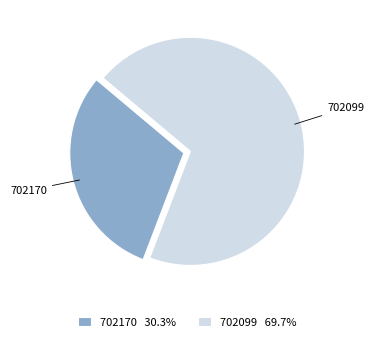

Do 702170 and 702099 together represent more than half of the pie?

Yes